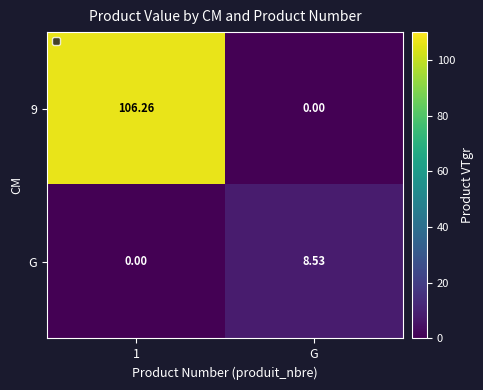

At which label does G first exceed 8?

G